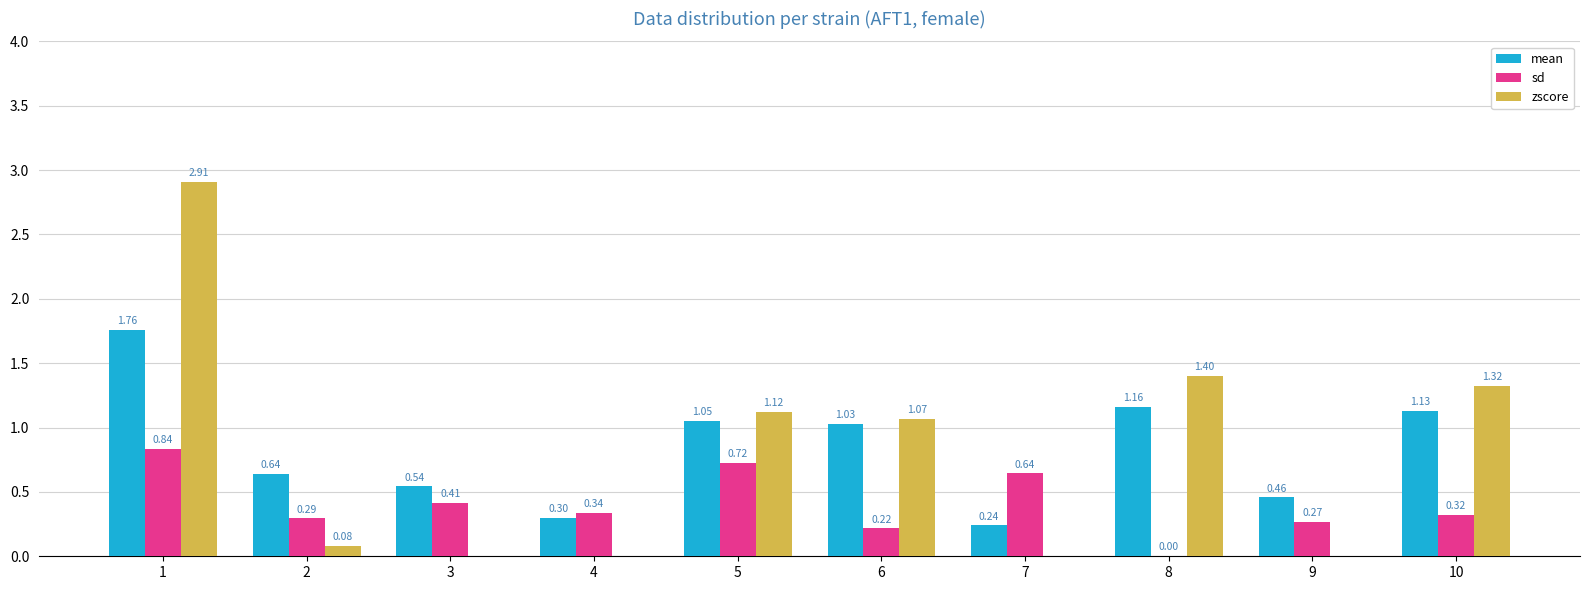

List the series in order of their peak value, highest first.

zscore, mean, sd